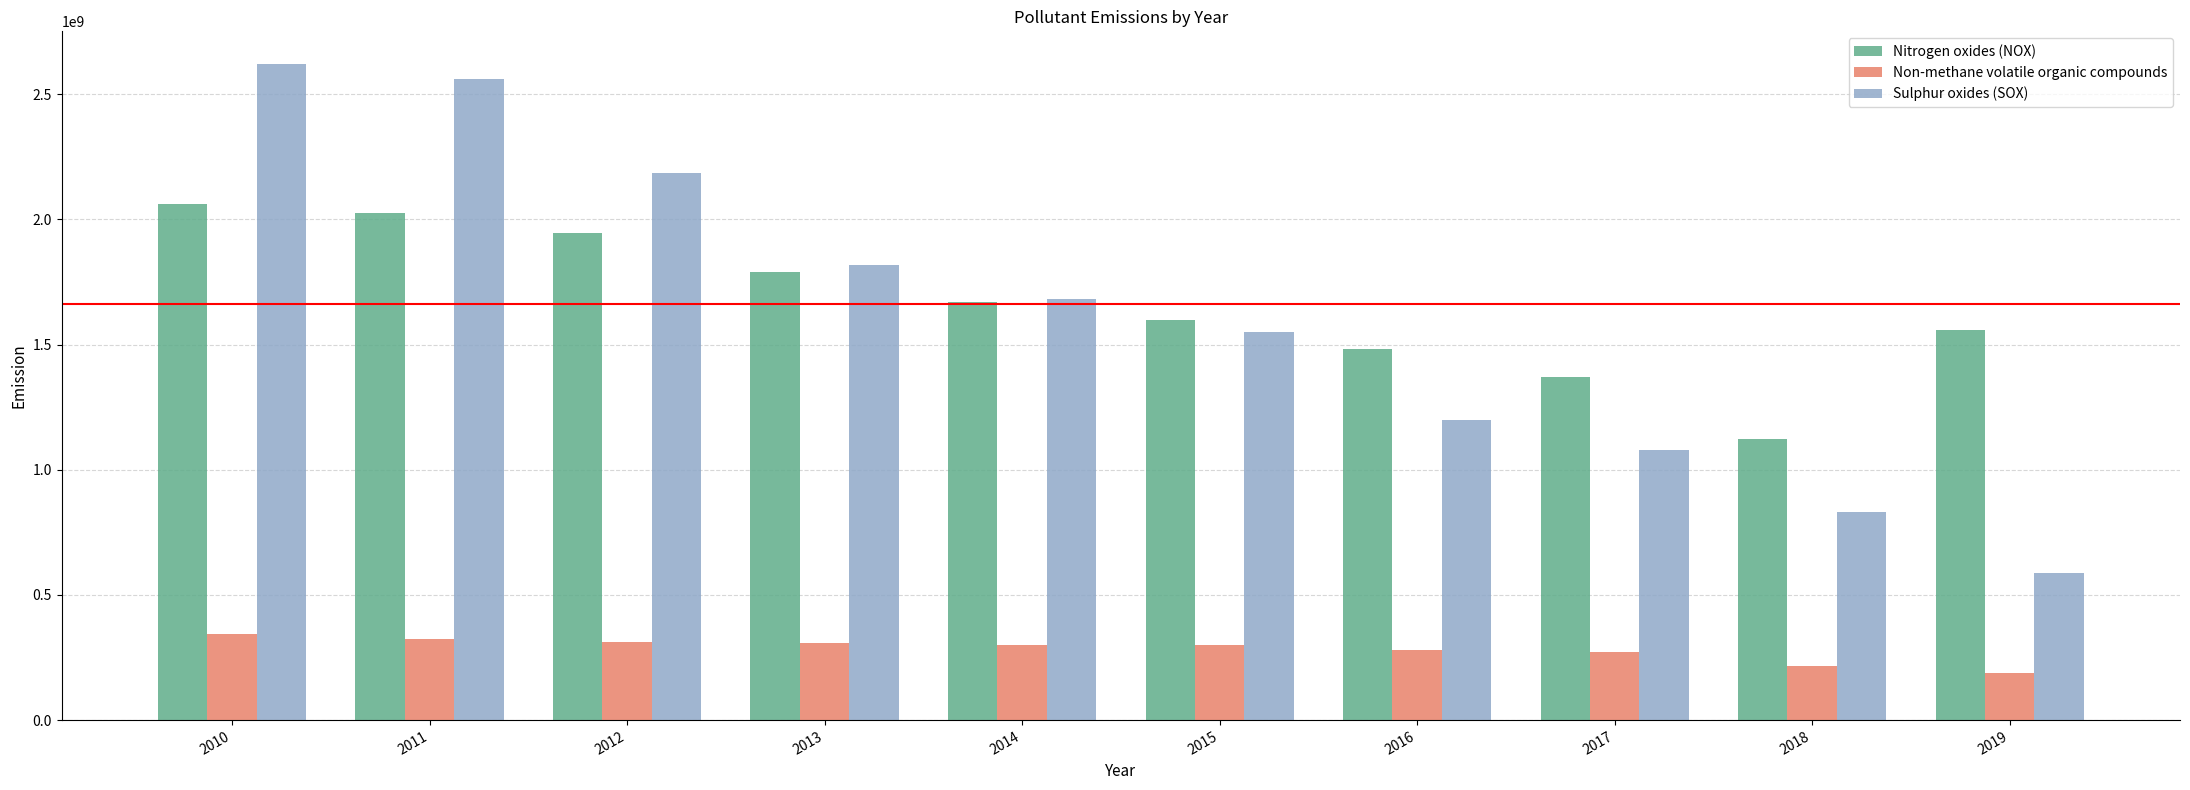

The value of Nitrogen oxides (NOX) at 2013 is 2668778988. True or false?

False